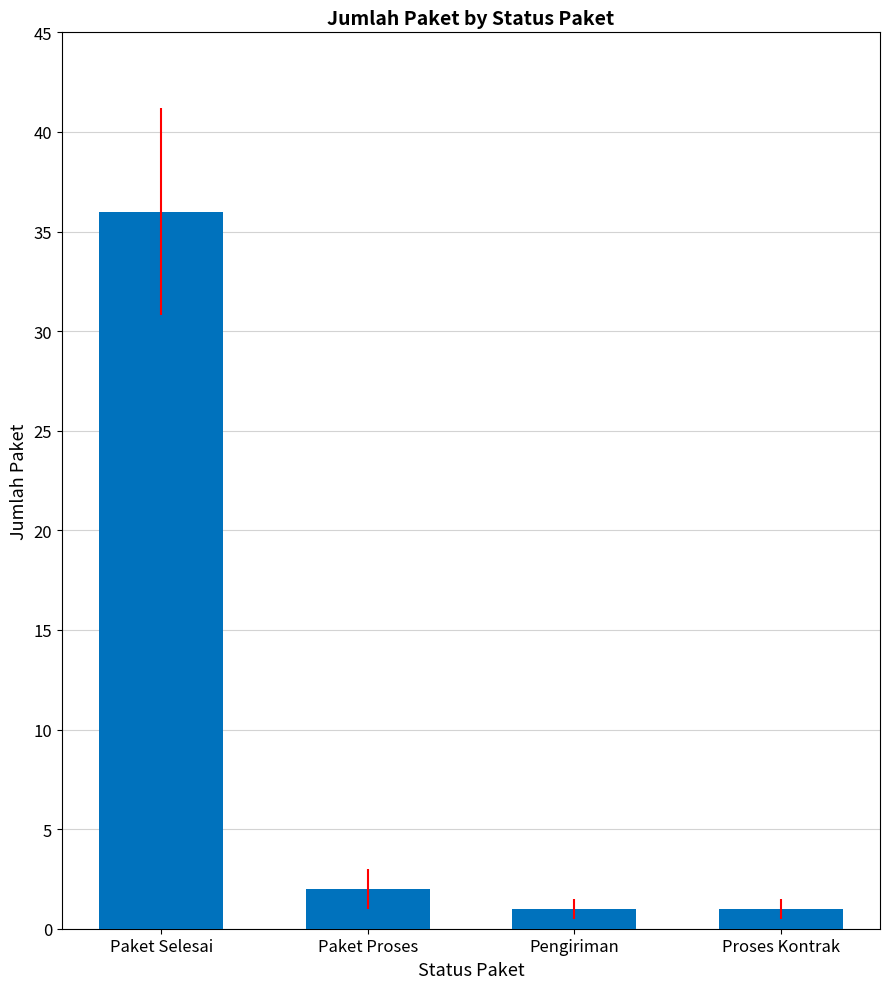

The chart shows a value of 1 at Pengiriman. True or false?

True